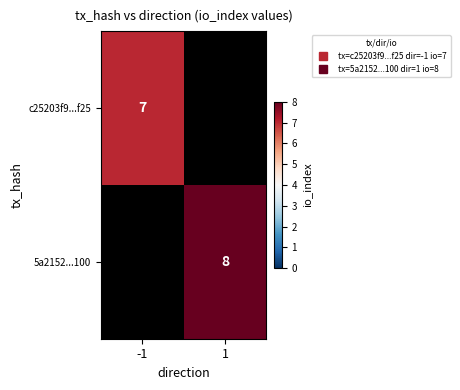

At which category does the chart reach its peak across all series?

1